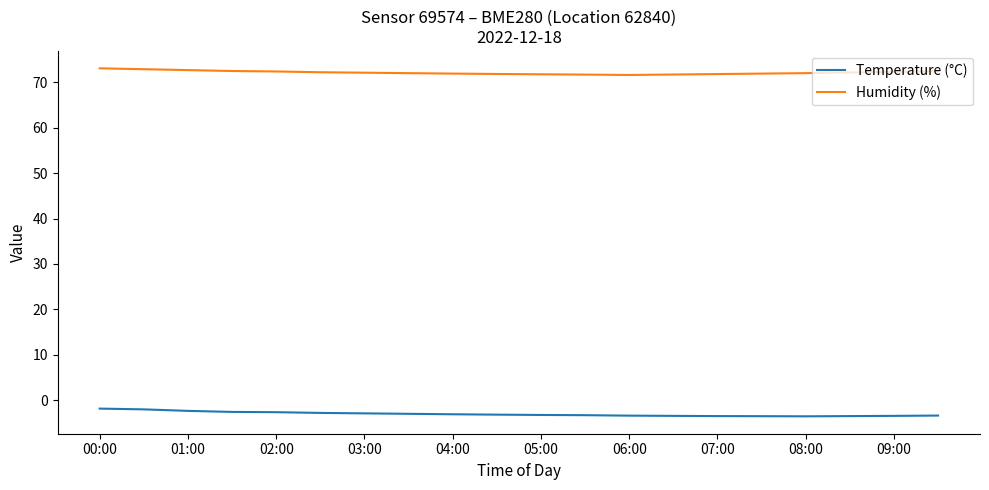

Which series has the largest total across all categories?

Humidity (%)